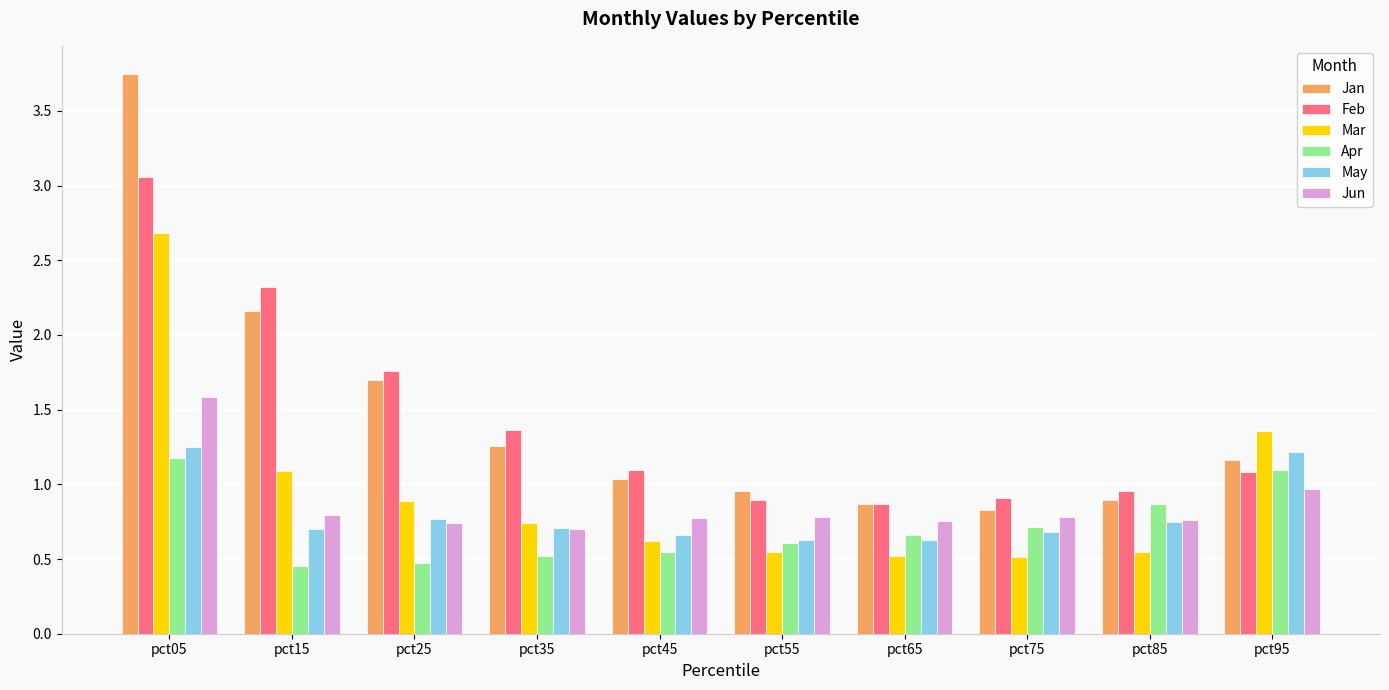

What are all the series names shown in the legend?

Jan, Feb, Mar, Apr, May, Jun